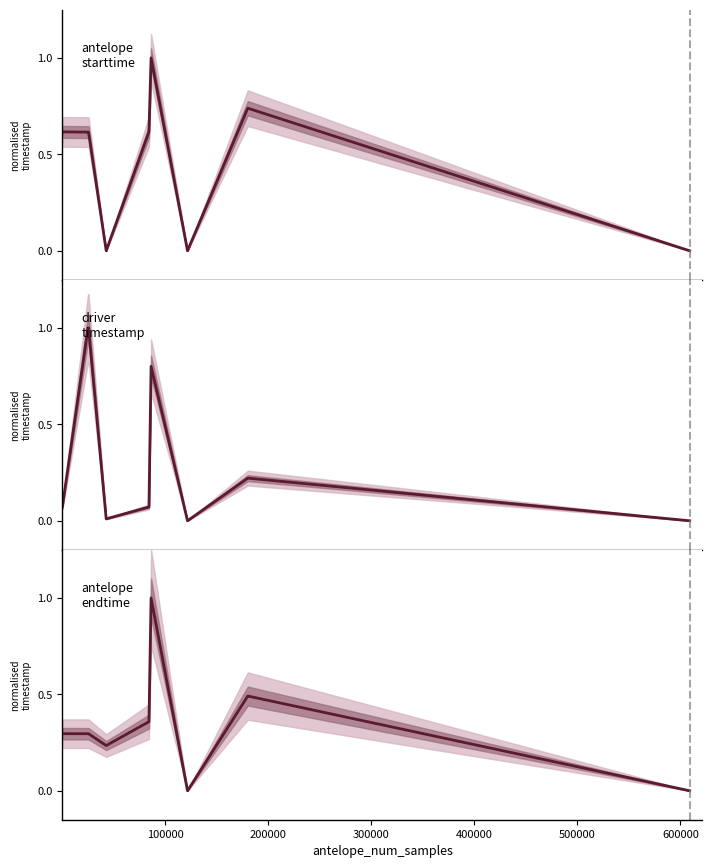

List the series in order of their peak value, highest first.

antelope_starttime, driver_timestamp, antelope_endtime